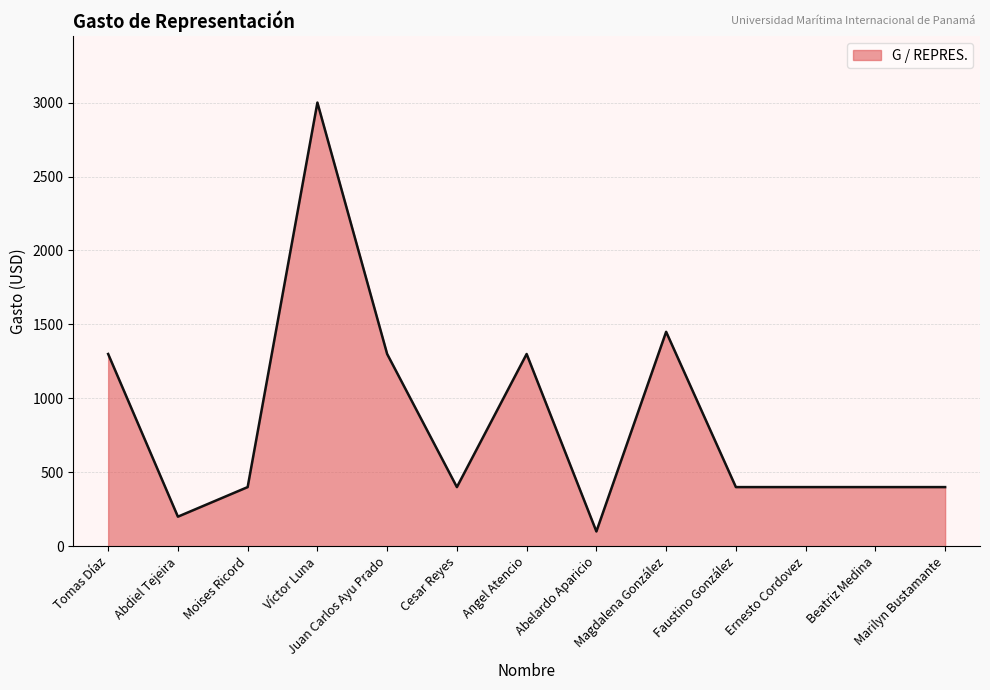

Reading left to right, list all the values displayed in this chart.

1300	200	400	3000	1300	400	1300	100	1450	400	400	400	400